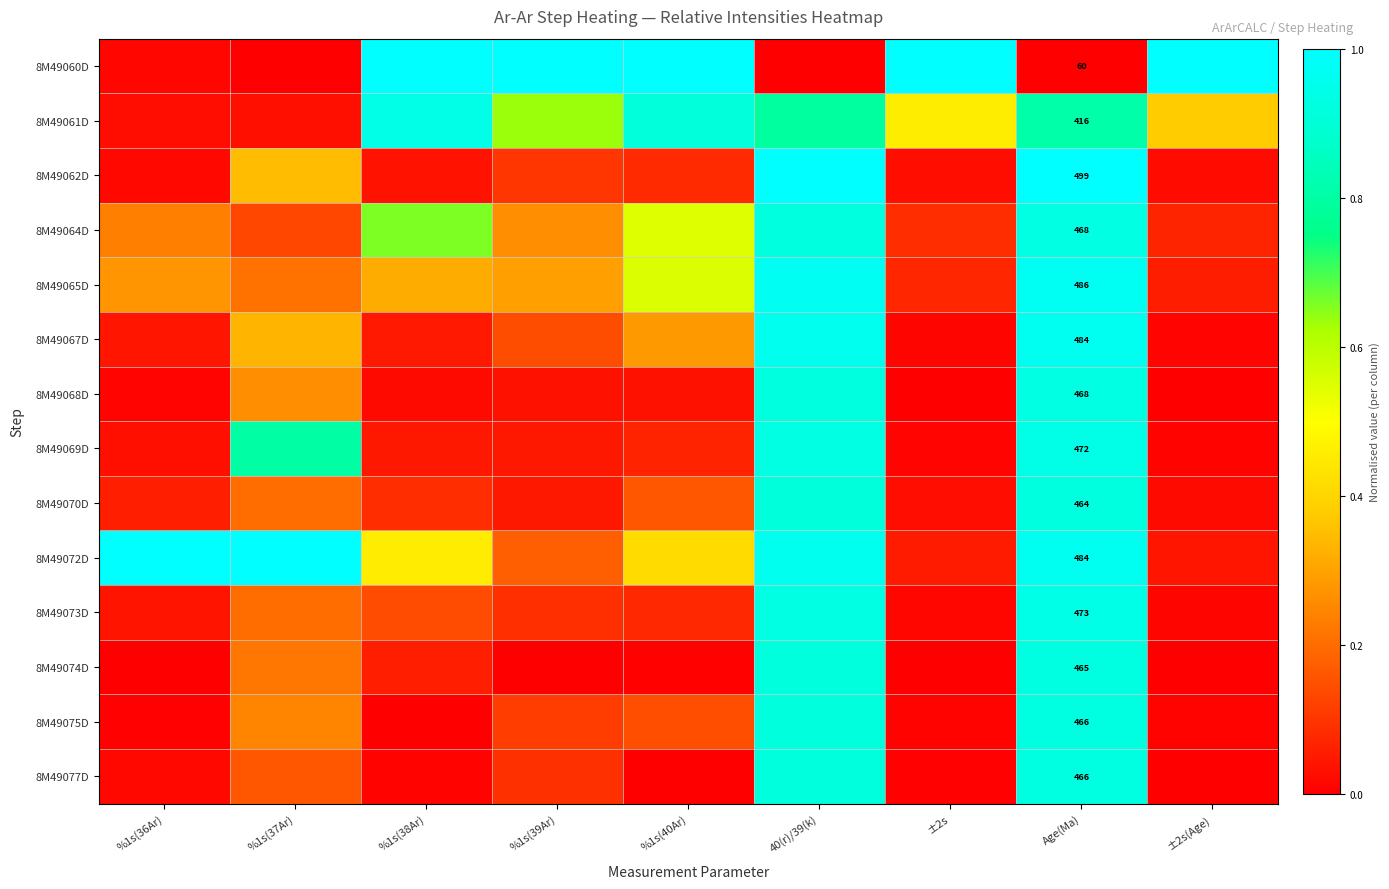

Where is 8M49077D nearest to the value 0?

%1s(40Ar)